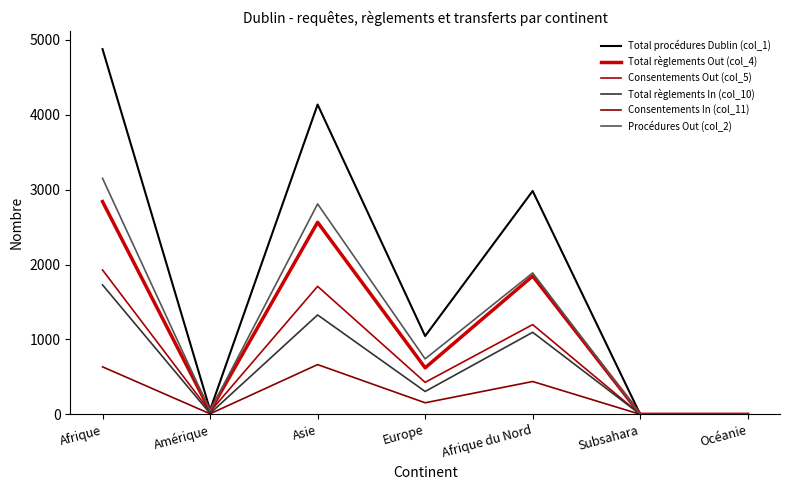

Which has a higher value, Subsahara or Europe?

Europe